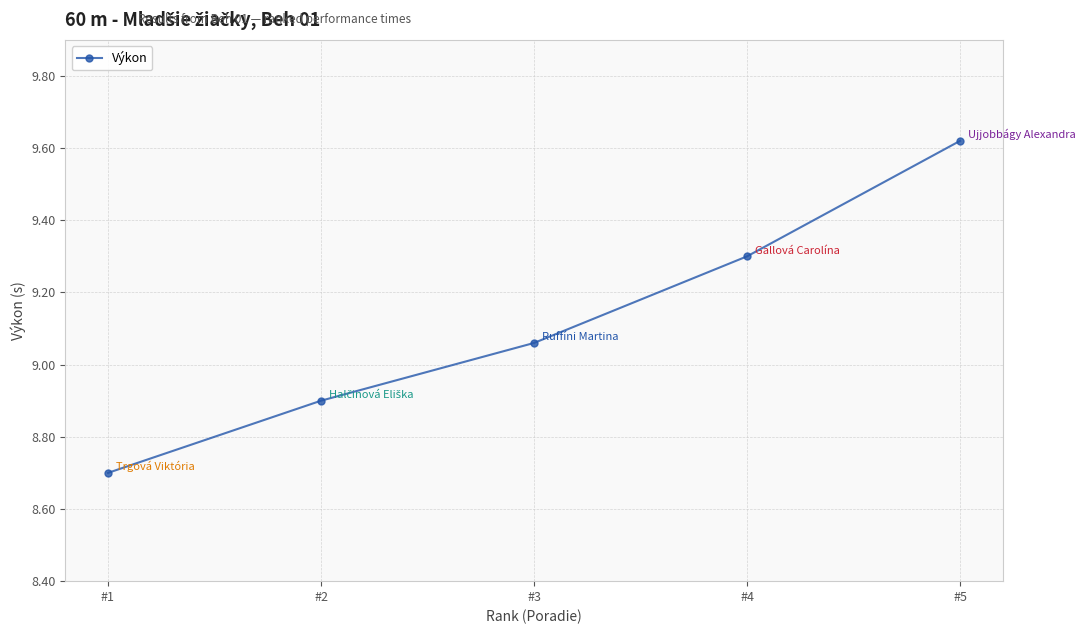

How many values are below 9?

2